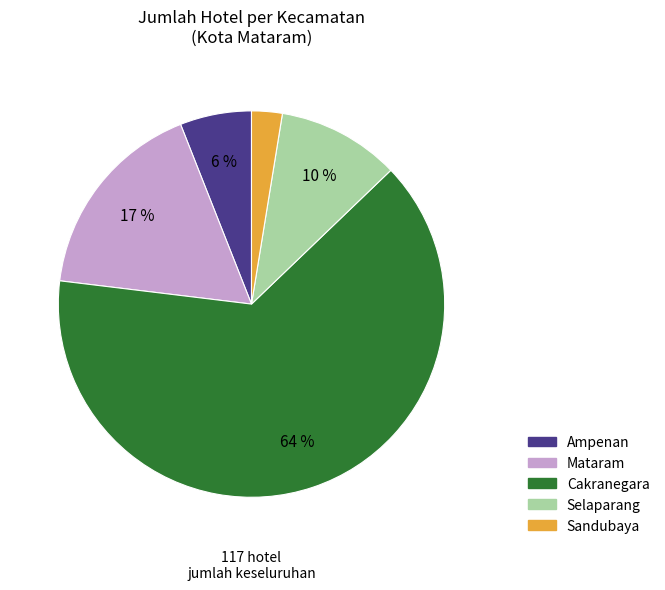

Is the sum of Selaparang and Cakranegara greater than half?

Yes